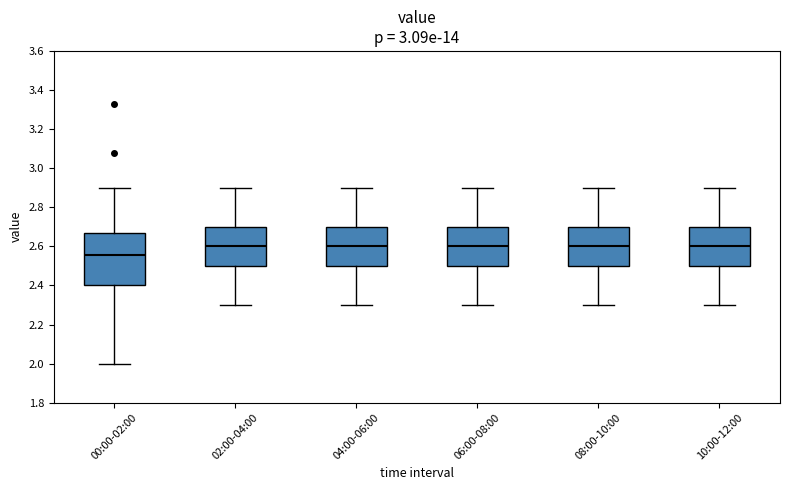

Which box's median line is the lowest?

00:00-02:00